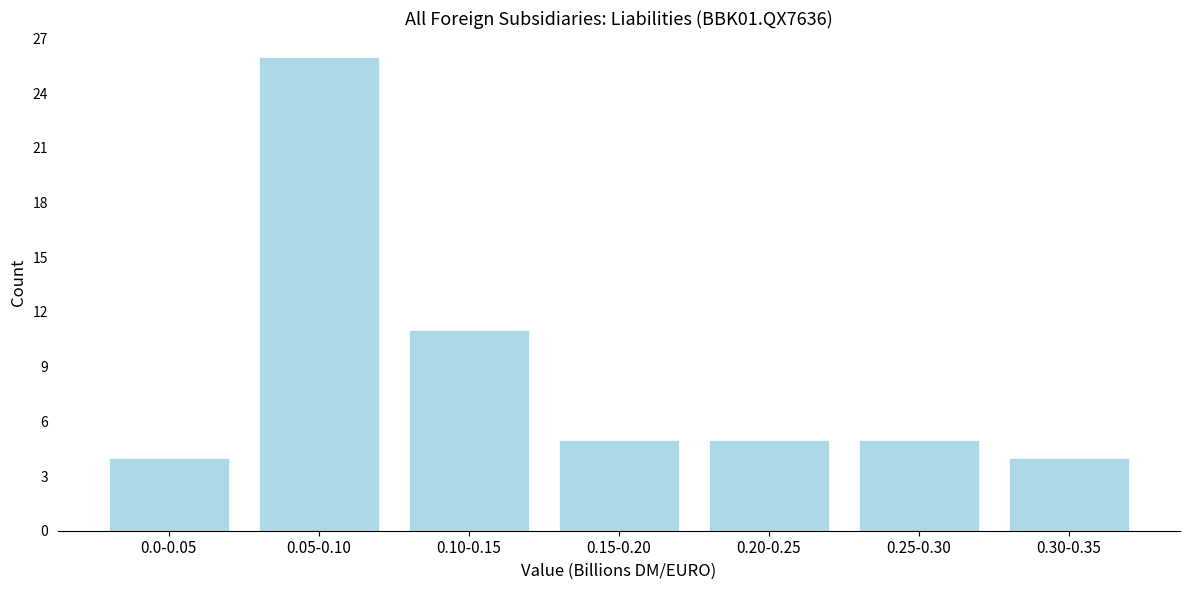

Reading left to right, transcribe all the data shown in this chart.

0.0-0.05=4	0.05-0.10=26	0.10-0.15=11	0.15-0.20=5	0.20-0.25=5	0.25-0.30=5	0.30-0.35=4